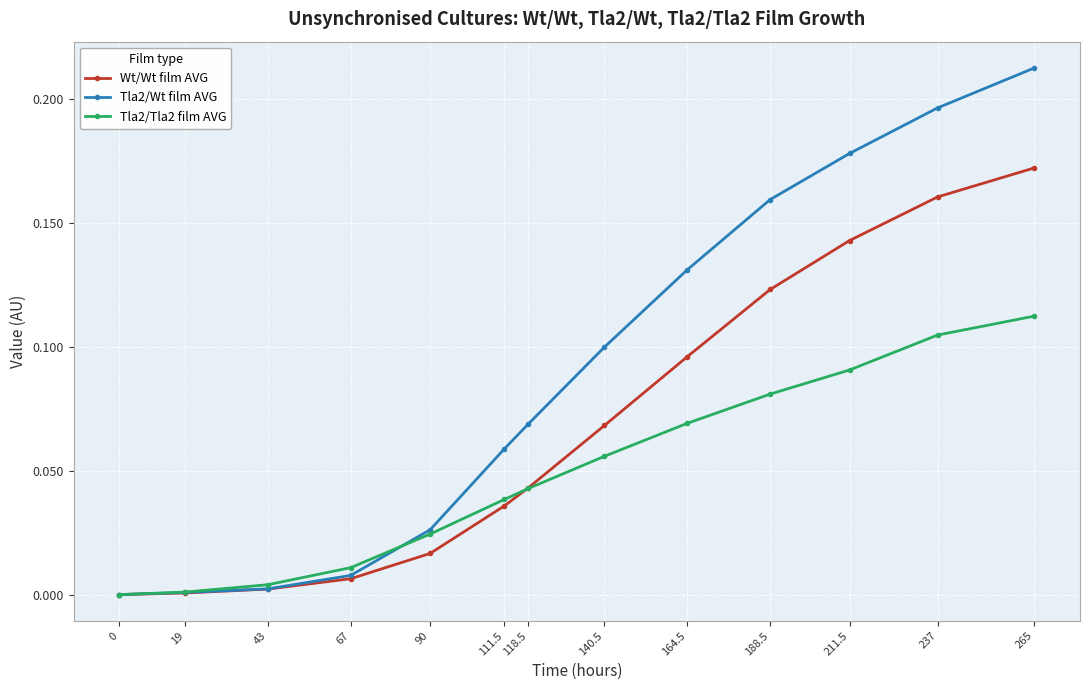

Rank the series at 111.5 from highest to lowest value.

Tla2/Wt film AVG, Tla2/Tla2 film AVG, Wt/Wt film AVG